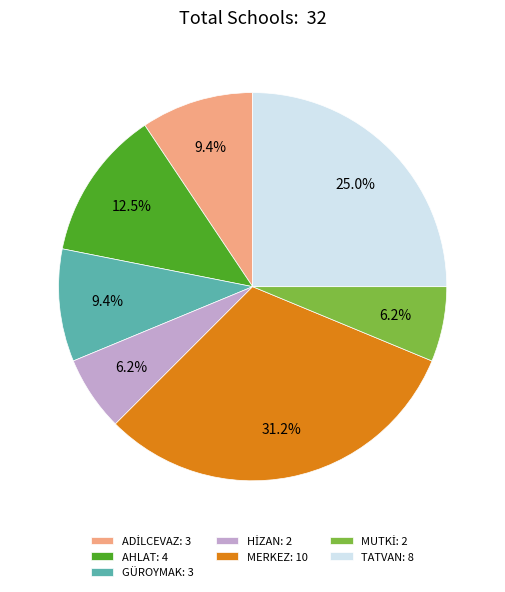

True or false: TATVAN accounts for 25% of the total.

True